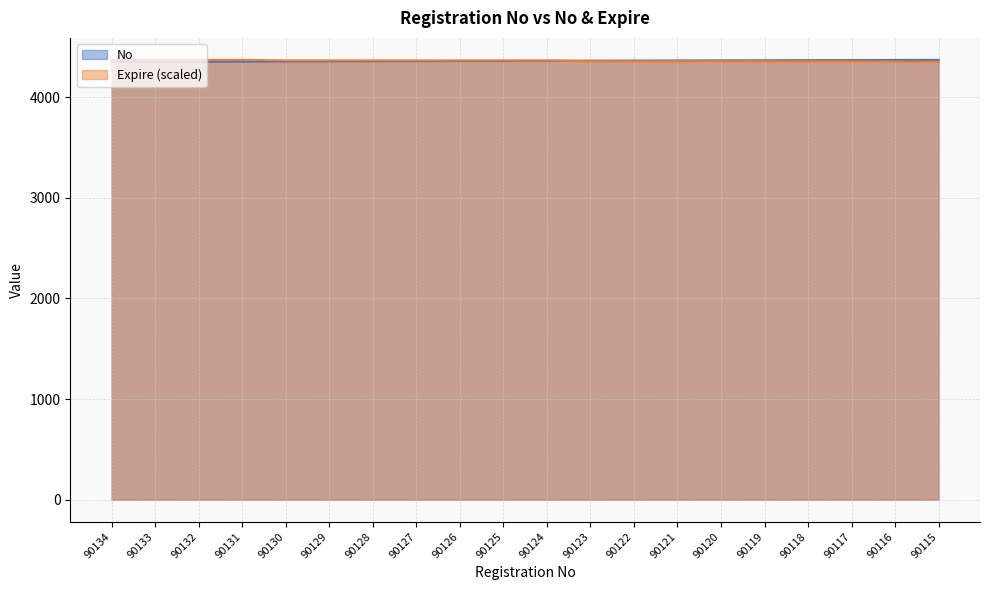

The No series shows 4370.0 at 90115. True or false?

True